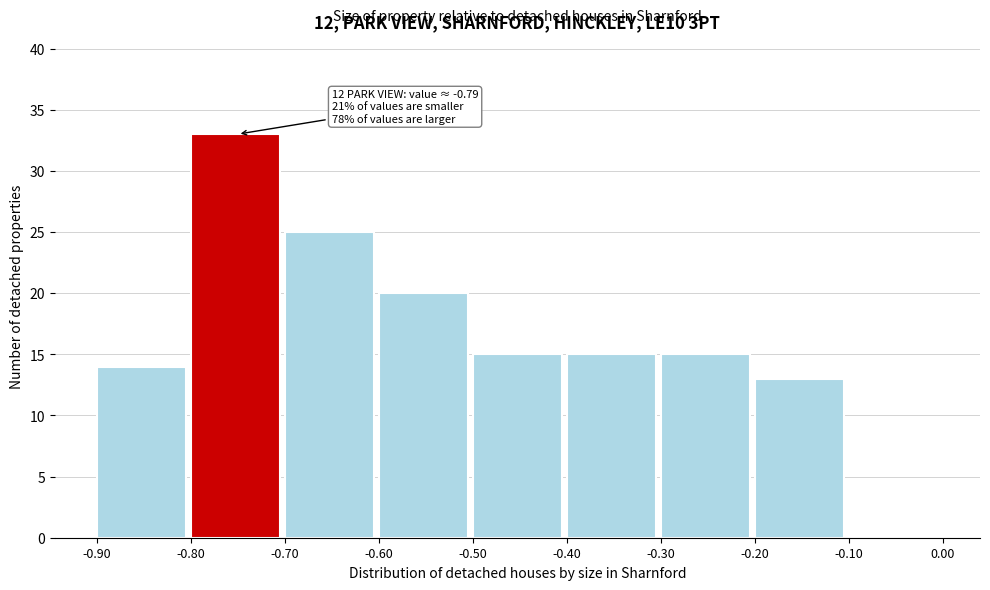

Over which range of the x-axis is the bar tallest?

-0.80 to -0.70